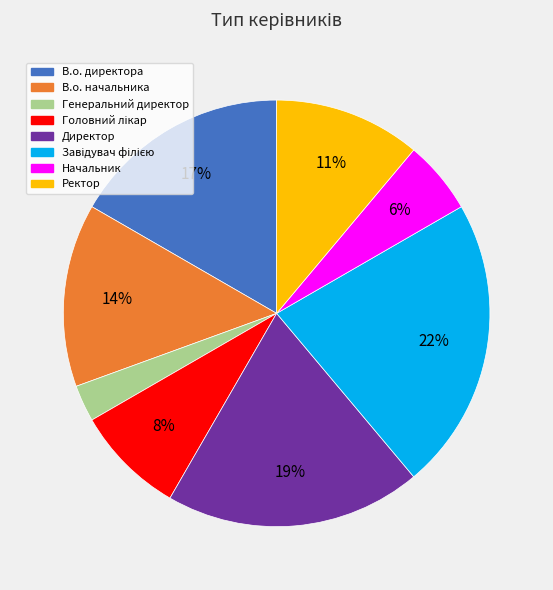

Do Генеральний директор and В.о. директора together represent more than half of the pie?

No